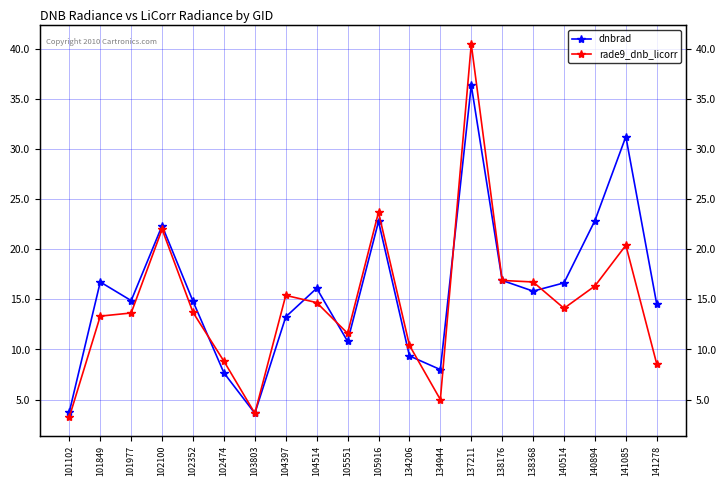

True or false: dnbrad and rade9_dnb_licorr cross at least once.

True